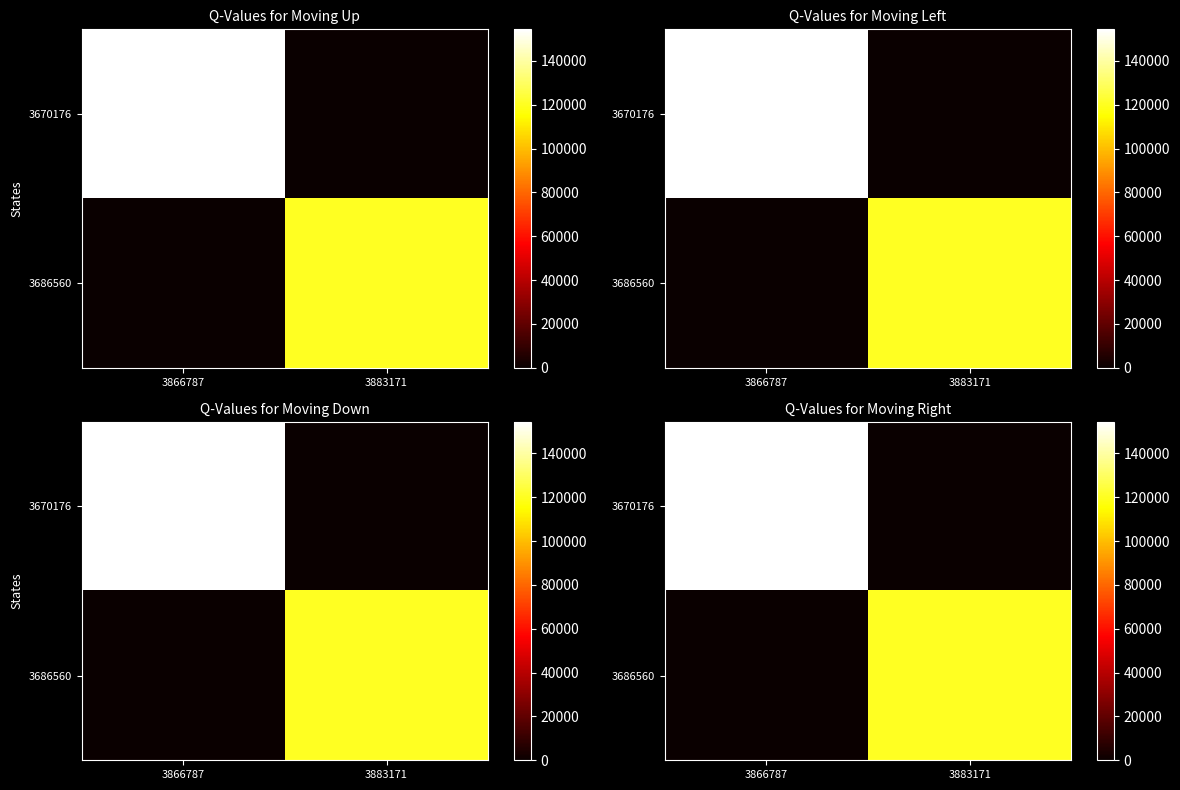

Which has a higher value, 3883171 or 3866787?

3866787